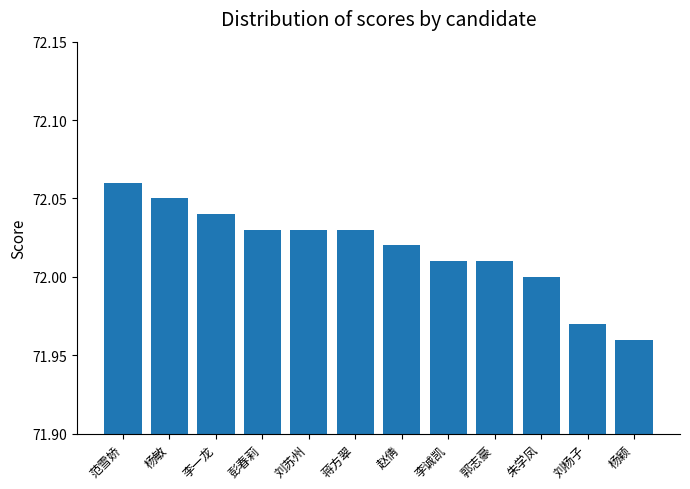

Which label corresponds to the largest value in the chart?

范雪娇